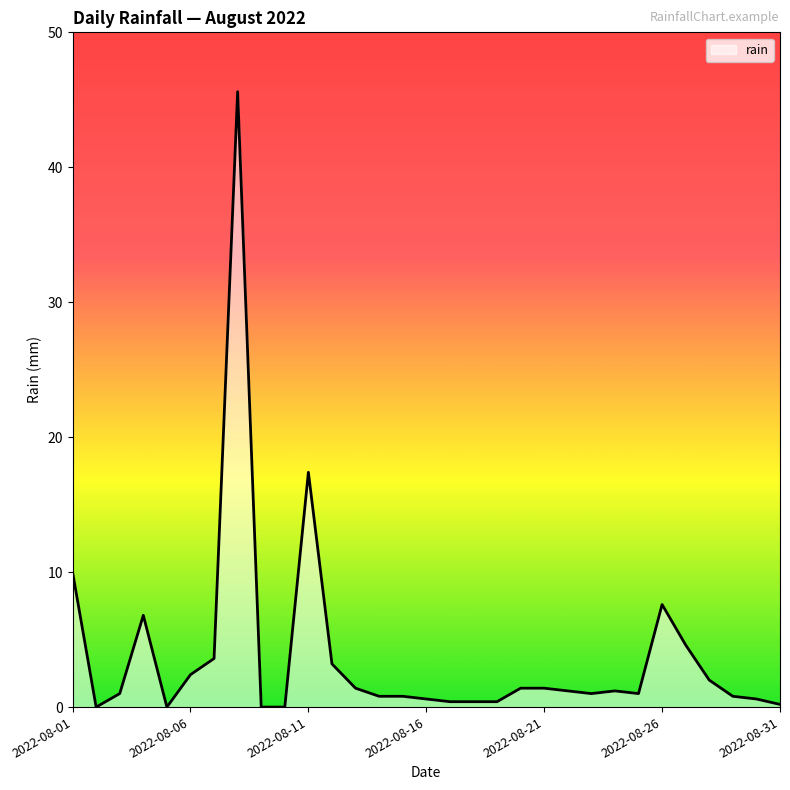

What is the difference between the maximum and minimum values?

45.6